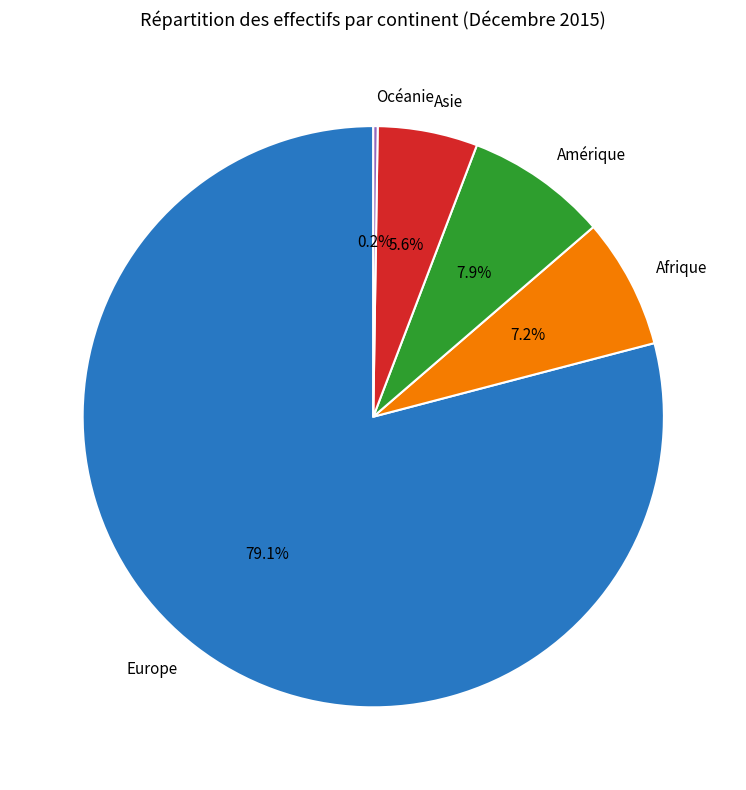

What is the largest slice in the pie chart?

Europe